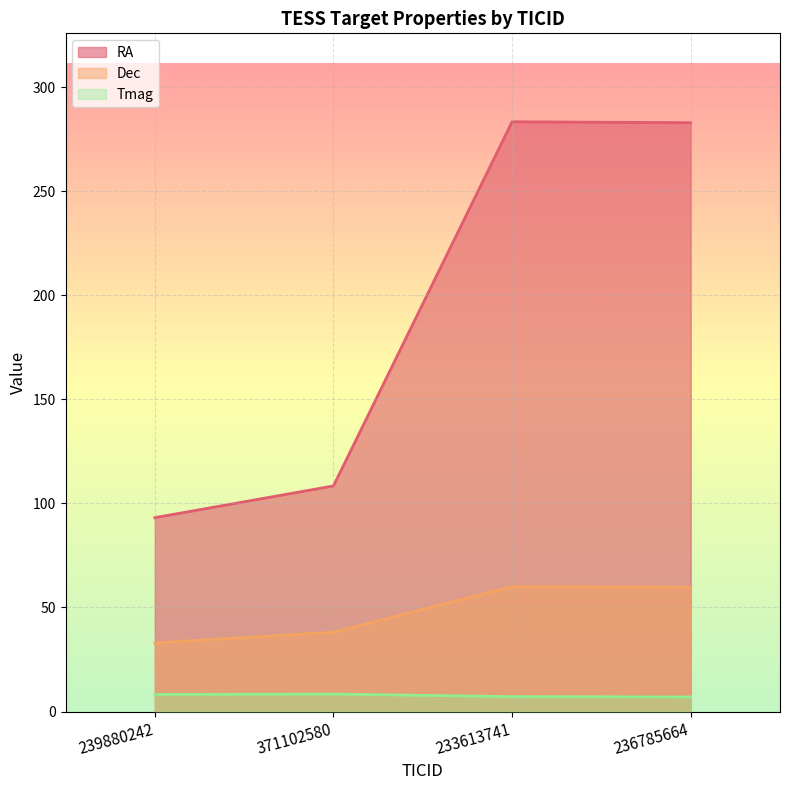

How many lines are shown in the chart?

3